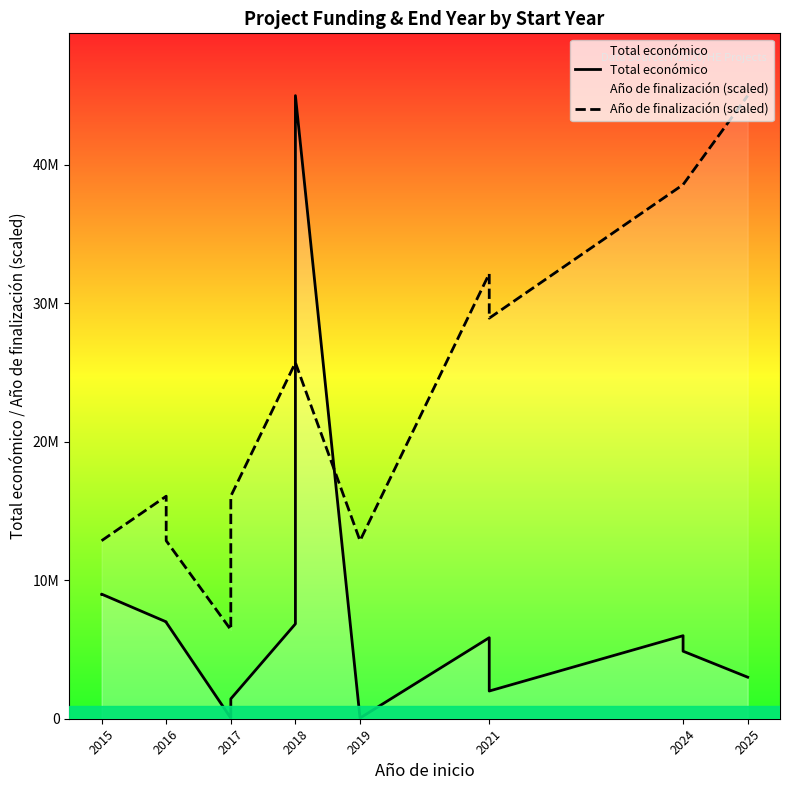

What is the value of the Año de finalización (scaled) point at the 1st from the left?

12856856.9